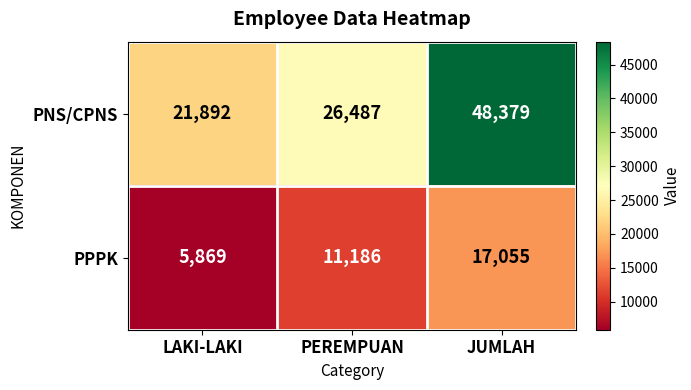

What is the average value of the PPPK series?

11370